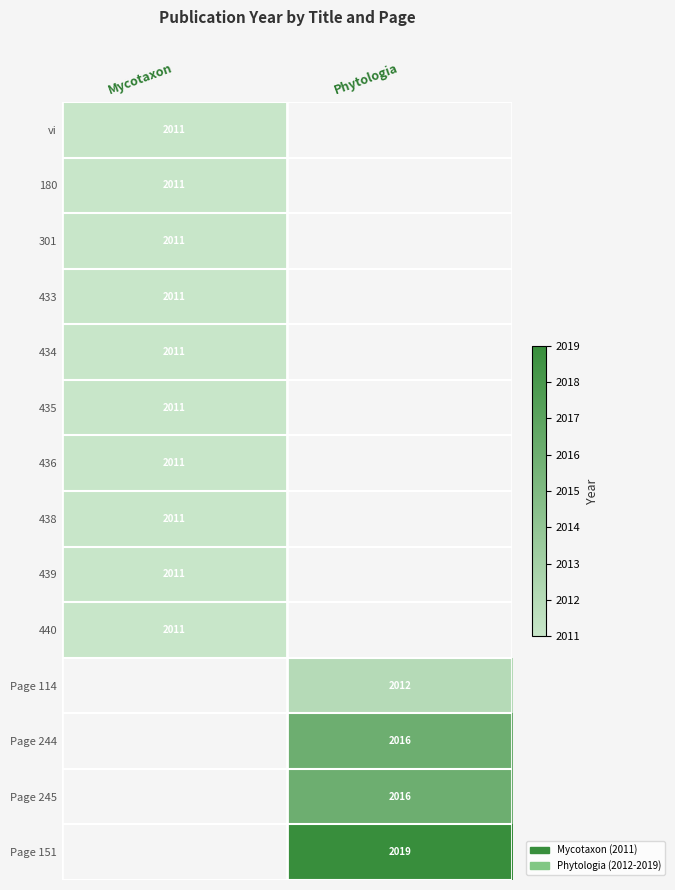

The 438 series shows 3009 at Mycotaxon. True or false?

False